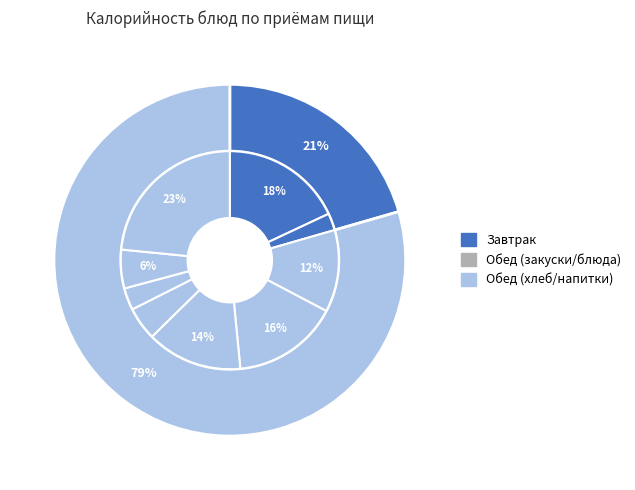

What percentage is the Хлеб ржано-пшеничный slice, to the nearest percent?

3%